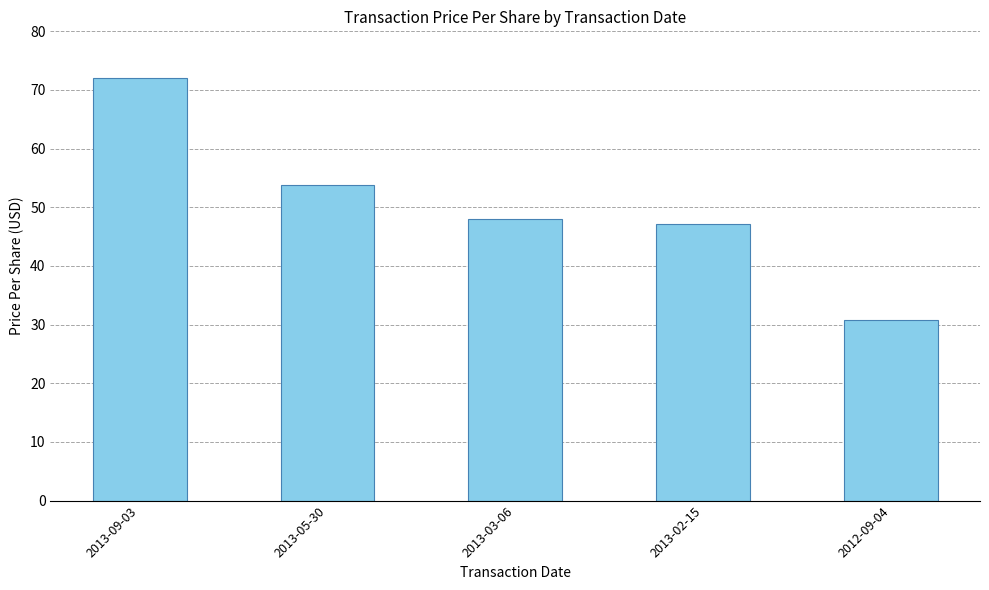

How many bars are there in total?

5